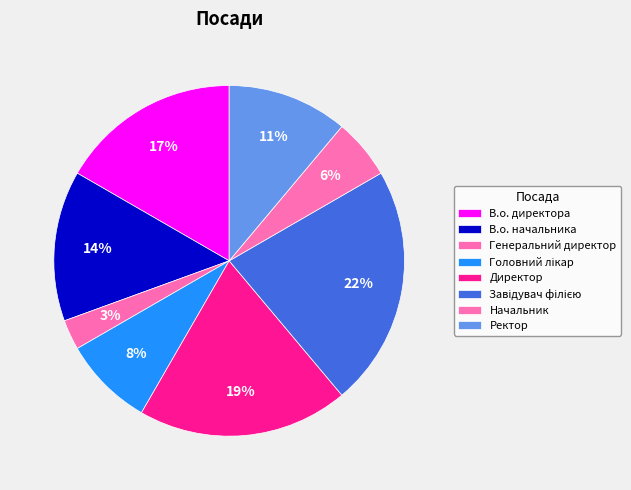

To the nearest percent, what percentage of the pie is В.о. директора?

17%